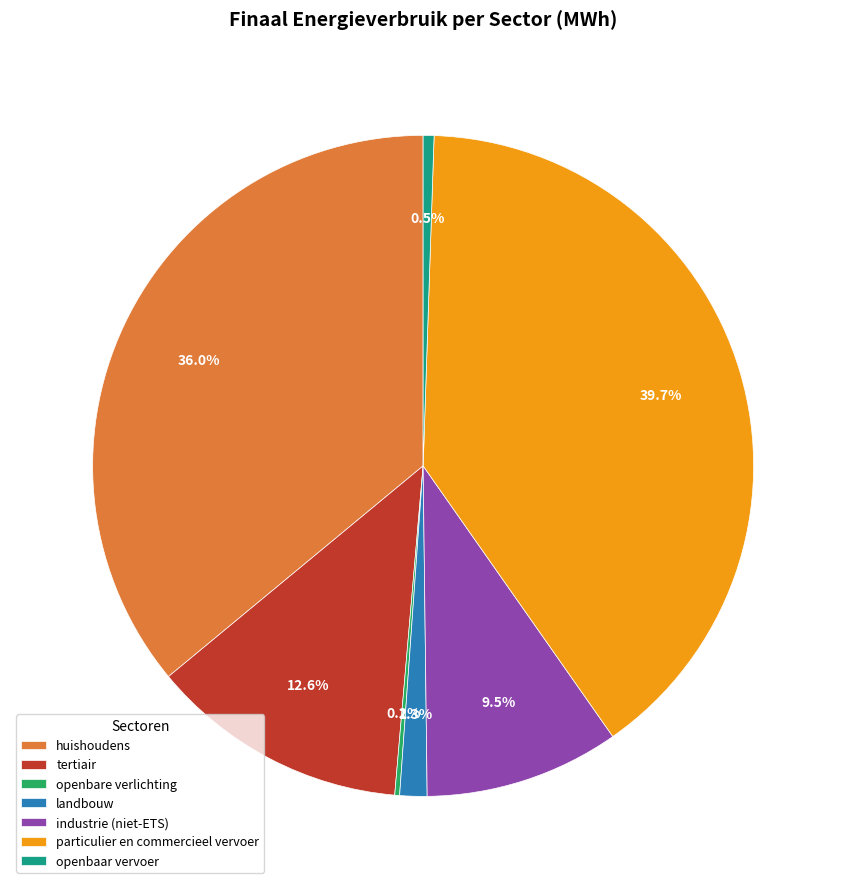

What is the largest slice in the pie chart?

particulier en commercieel vervoer